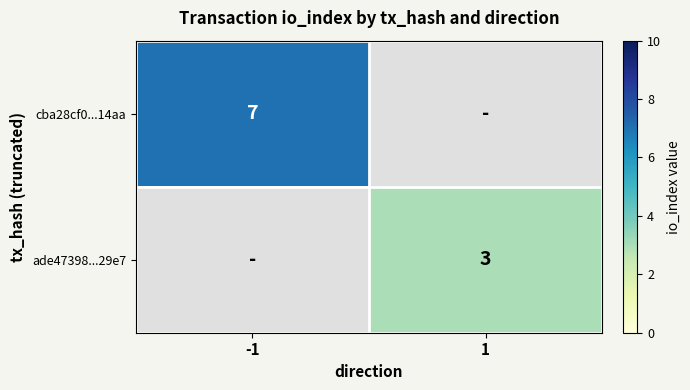

How many distinct data groups are displayed?

2